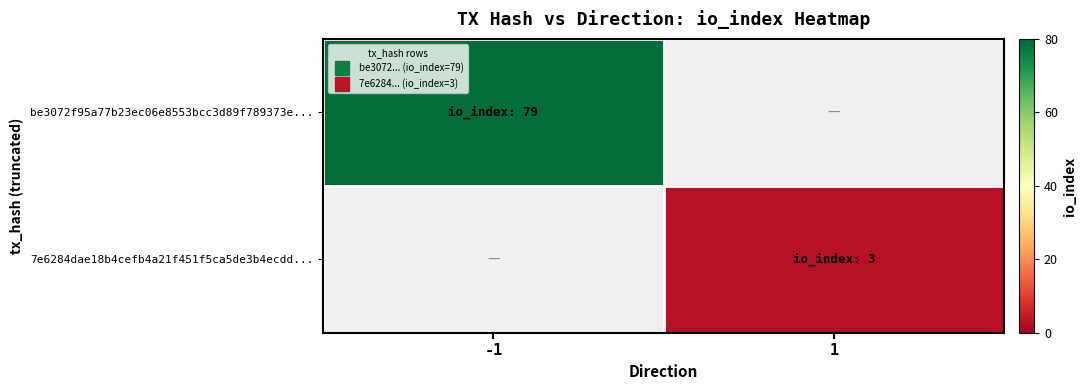

At how many categories does at least one series exceed 32?

1